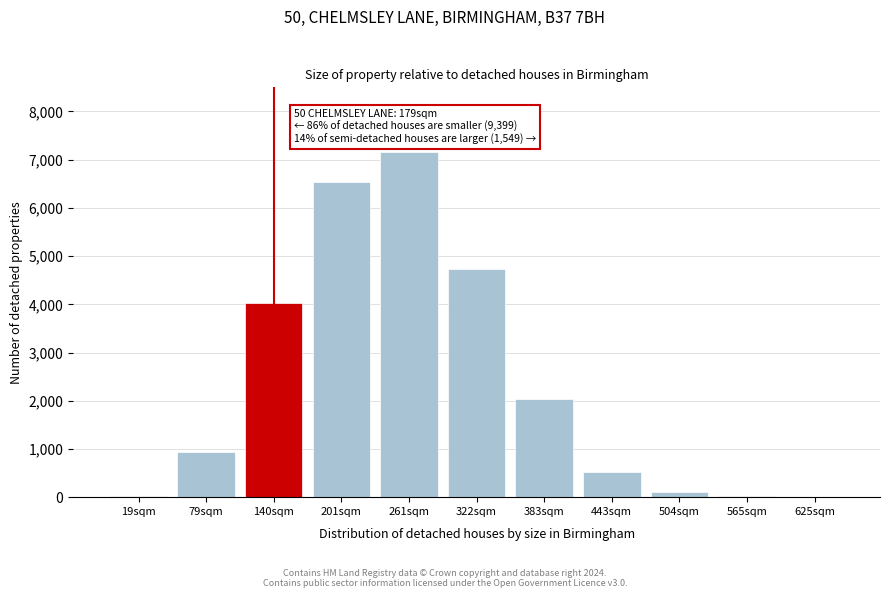

Is it true that the value at 201sqm is 10495?

False